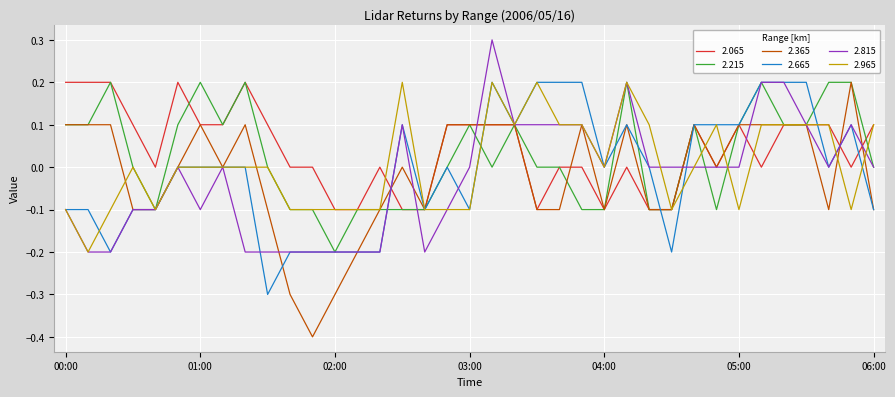

How many 2.065 values are between 0 and 1?

29